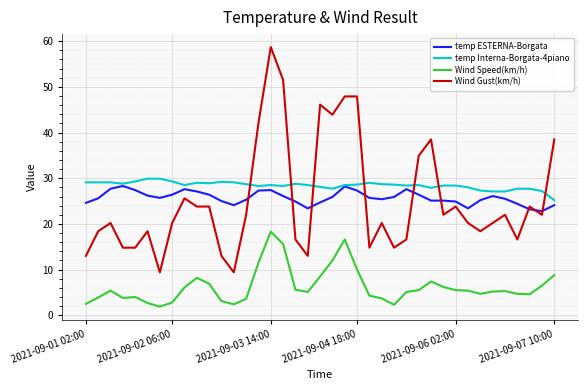

Which series has the largest total across all categories?

temp Interna-Borgata-4piano